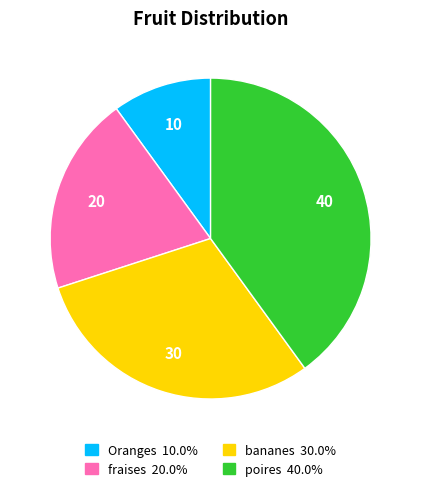

Rank the categories by value from lowest to highest.

Oranges, fraises, bananes, poires